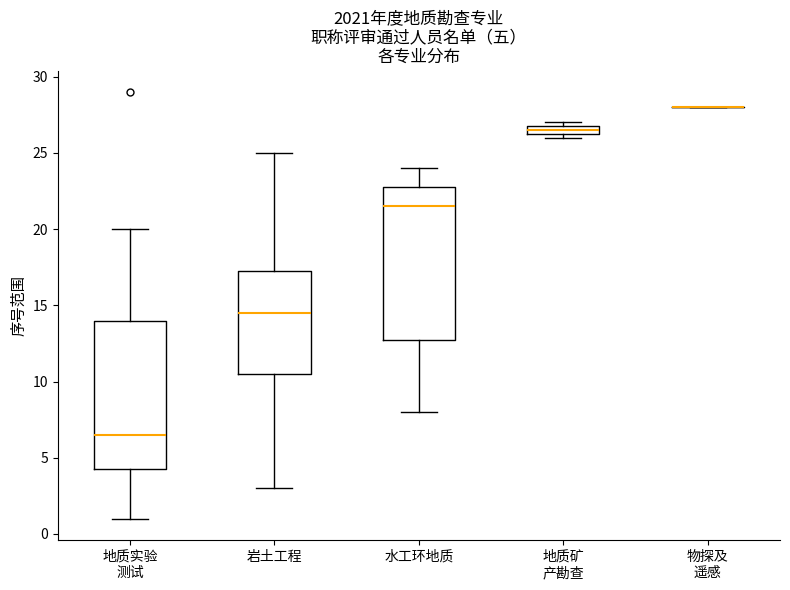

Where is the upper edge of the box for 地质矿 产勘查 on the y-axis? The values are not printed on the chart, so give them approximately, as read against the axis.

27.0